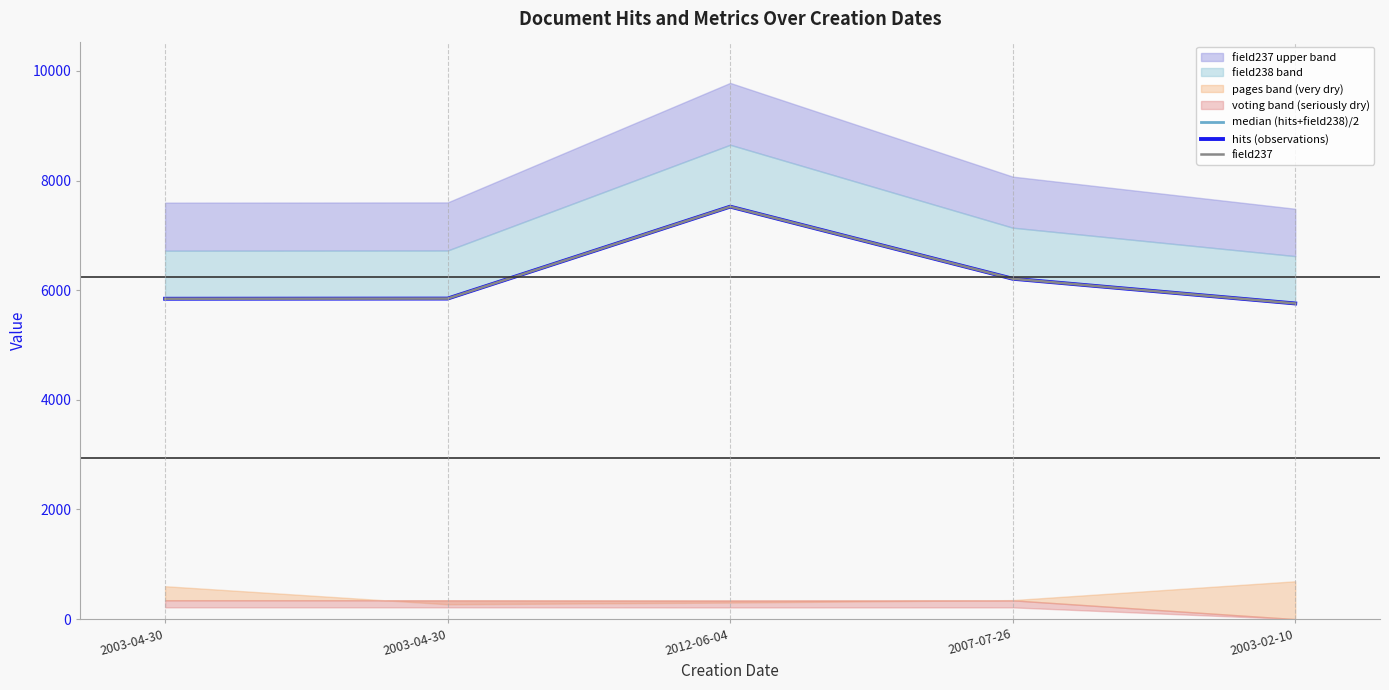

Reading right to left, what are all the values shown in this chart?

median (hits+field238)/2: 2003-02-10=5758	2007-07-26=6209	2012-06-04=7524	2003-04-30=5847	2003-04-30=5844
hits (observations): 2003-02-10=5758	2007-07-26=6209	2012-06-04=7524	2003-04-30=5847	2003-04-30=5844
field237: 2003-02-10=5758	2007-07-26=6209	2012-06-04=7524	2003-04-30=5847	2003-04-30=5844